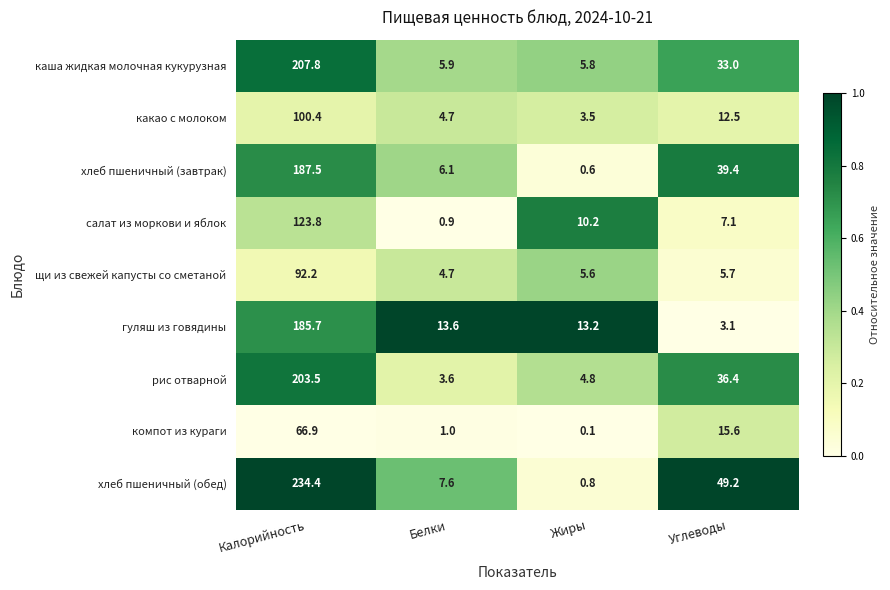

Which series has the largest range (max minus min)?

хлеб пшеничный (обед)